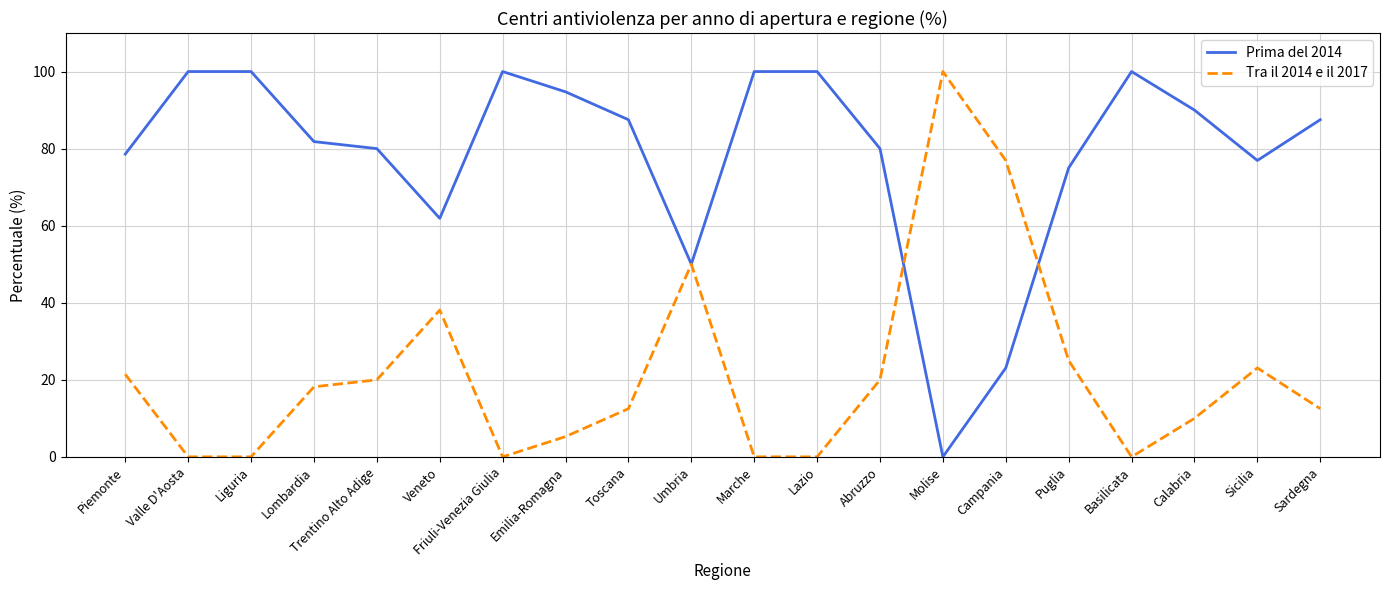

What is the difference between the maximum and minimum values in the Tra il 2014 e il 2017 series?

100.0